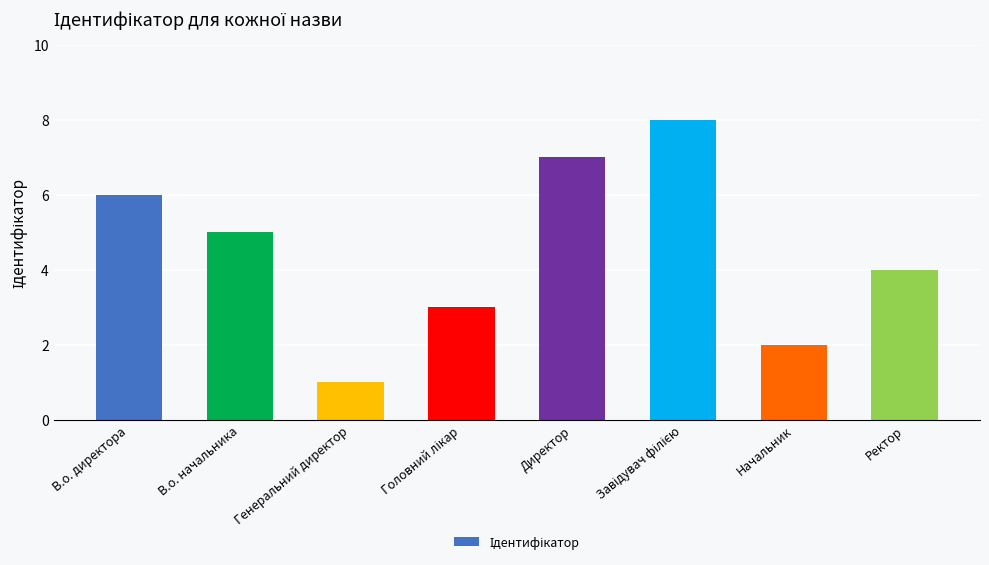

Which label corresponds to the smallest value in the chart?

Генеральний директор